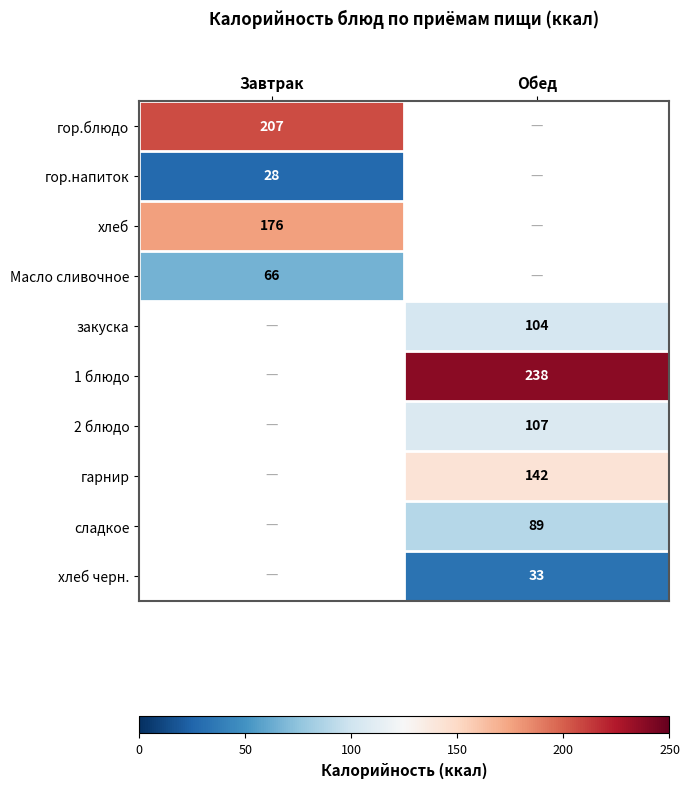

Which has a higher value, Завтрак or Обед?

Обед